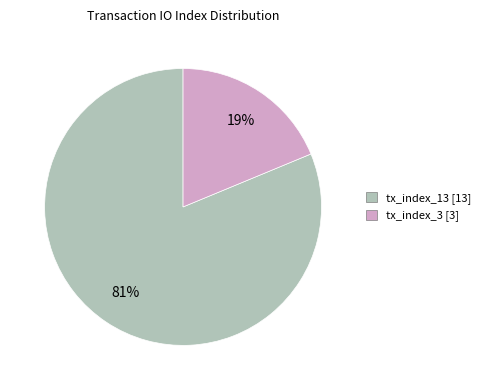

How many slices are in this pie chart?

2